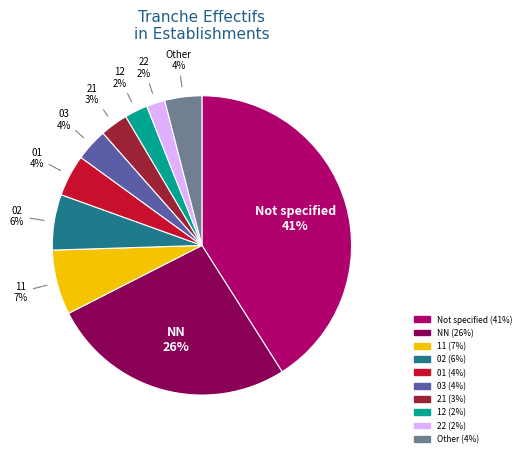

Does any single category account for the majority?

No